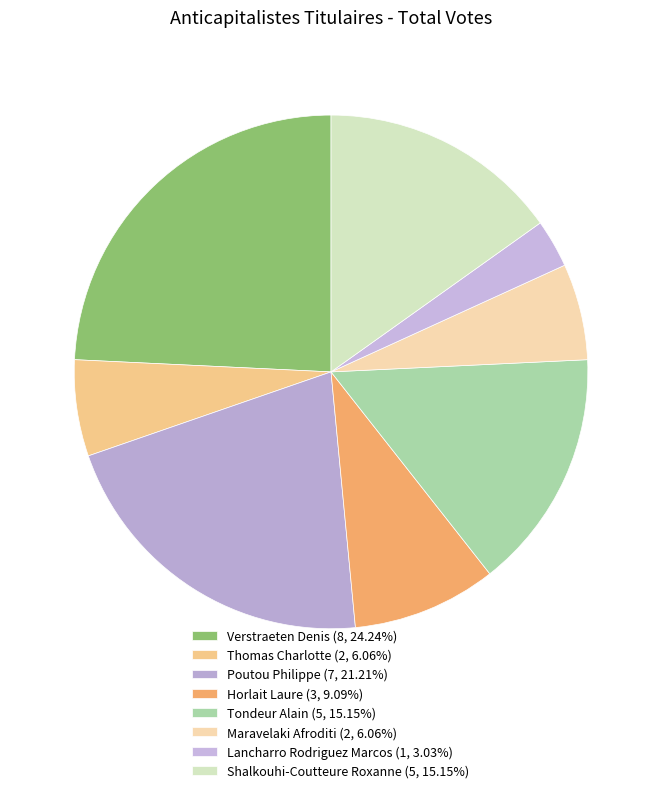

To the nearest percent, what is the average slice percentage?

12%